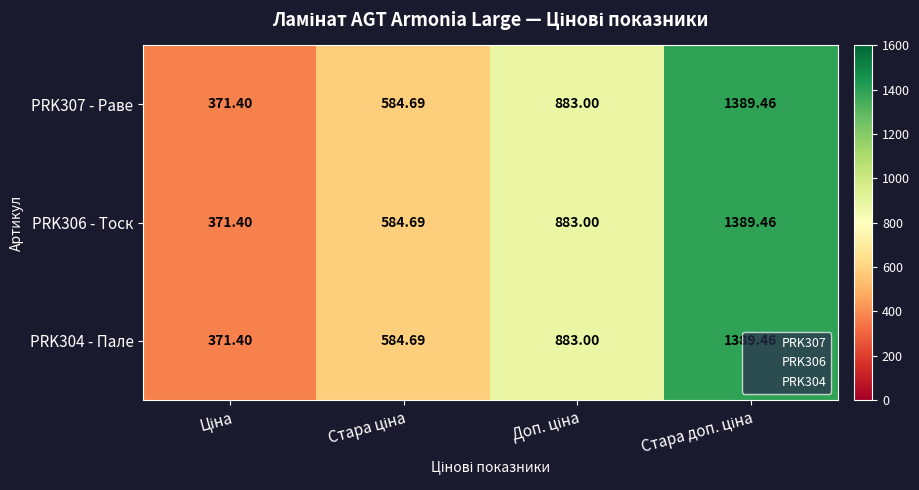

How many data points does each series have?

4